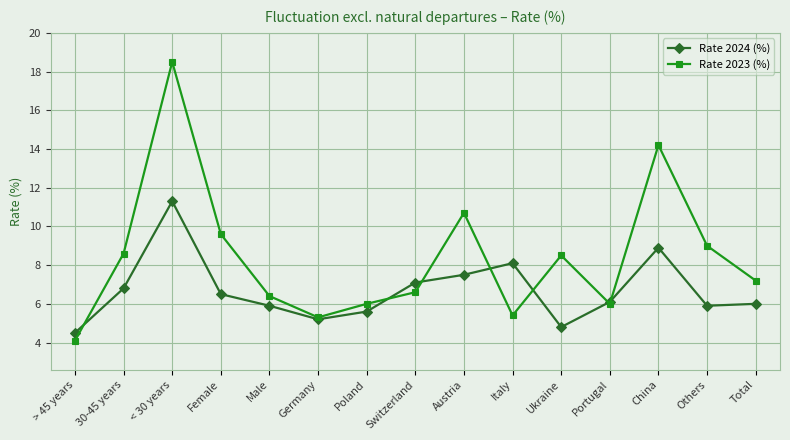

Read the Rate 2023 (%) value at Germany.

5.3